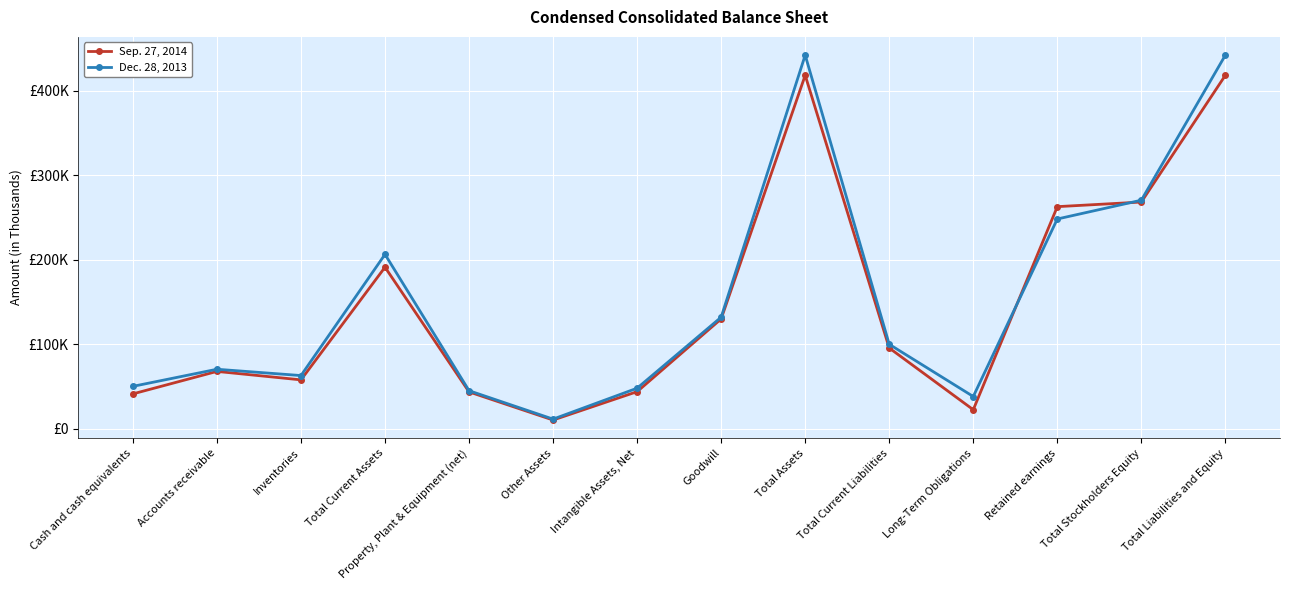

Reading right to left, what are all the values shown in this chart?

Sep. 27, 2014: 418315	268248	262778	22375	95432	418315	129880	43744	10148	43452	191091	57707	67714	41121
Dec. 28, 2013: 442168	270421	248170	38010	99802	442168	131915	47850	11230	44885	206288	62805	70271	50032